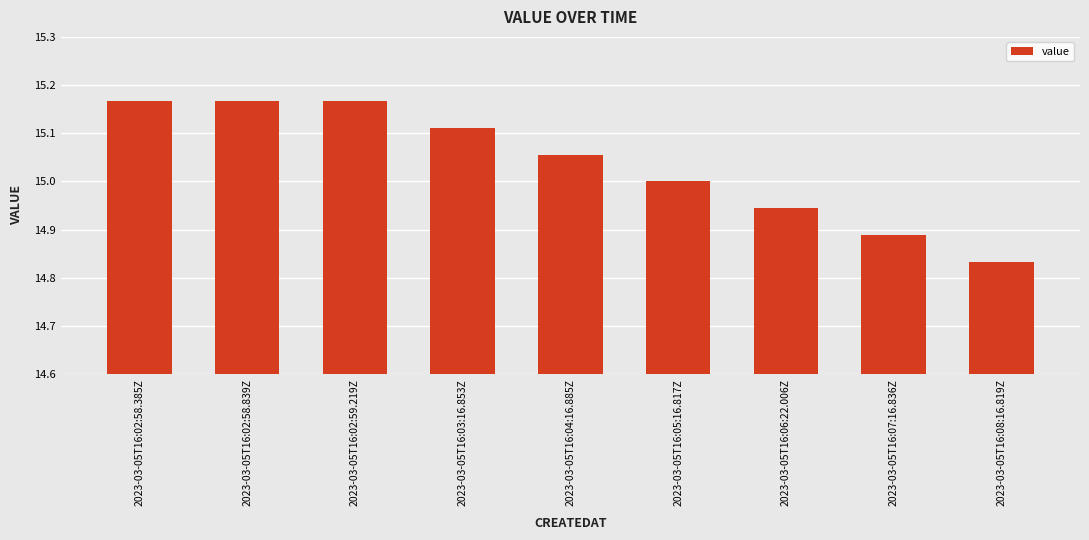

The value at 2023-03-05T16:05:16.817Z is 19.5. True or false?

False